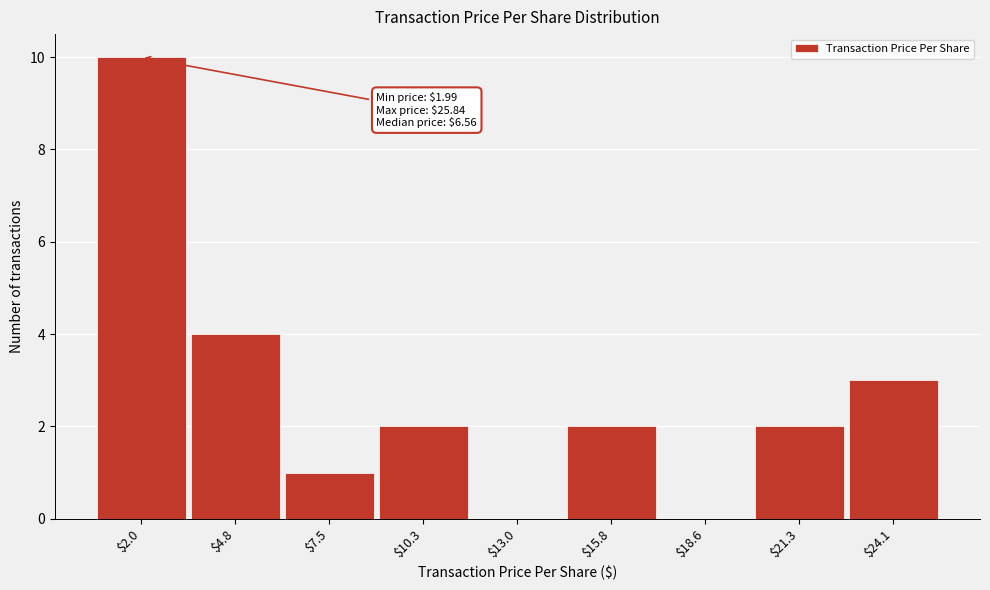

What is the sum of all values?

24